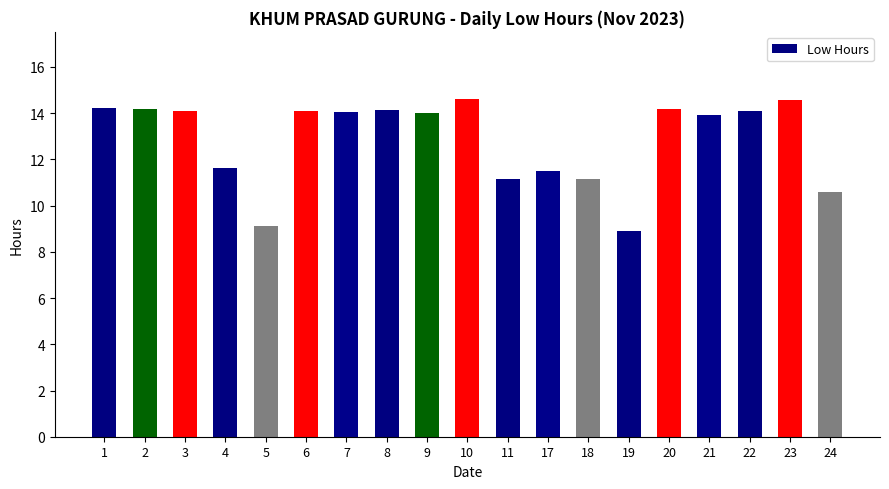

Is it true that the value at 11 is 11.1?

True